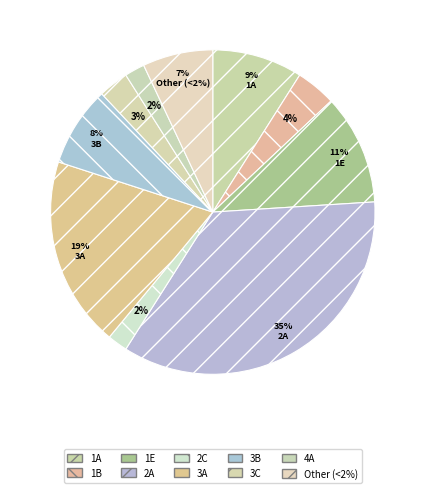

How many slices are in this pie chart?

10